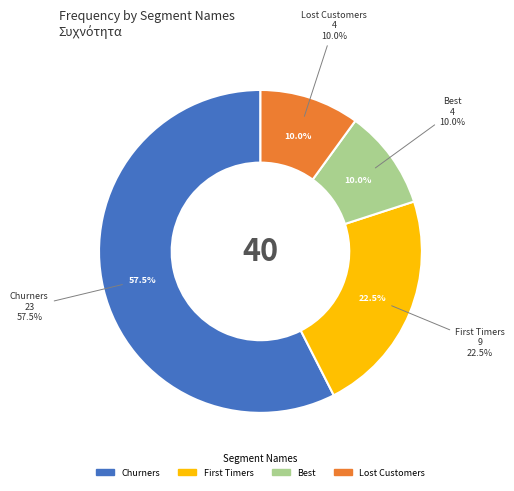

Do 0 and 2 together represent more than half of the pie?

No